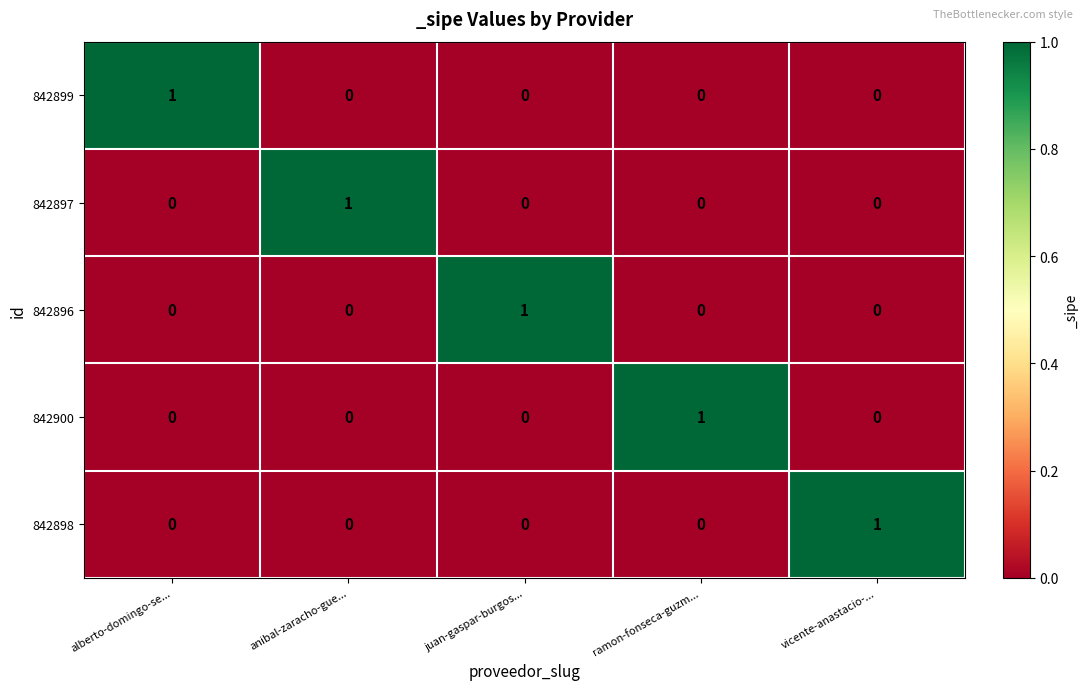

Reading left to right, list all the values displayed in this chart.

842899: alberto-domingo-se...=1	anibal-zaracho-gue...=0	juan-gaspar-burgos...=0	ramon-fonseca-guzm...=0	vicente-anastacio-...=0
842897: alberto-domingo-se...=0	anibal-zaracho-gue...=1	juan-gaspar-burgos...=0	ramon-fonseca-guzm...=0	vicente-anastacio-...=0
842896: alberto-domingo-se...=0	anibal-zaracho-gue...=0	juan-gaspar-burgos...=1	ramon-fonseca-guzm...=0	vicente-anastacio-...=0
842900: alberto-domingo-se...=0	anibal-zaracho-gue...=0	juan-gaspar-burgos...=0	ramon-fonseca-guzm...=1	vicente-anastacio-...=0
842898: alberto-domingo-se...=0	anibal-zaracho-gue...=0	juan-gaspar-burgos...=0	ramon-fonseca-guzm...=0	vicente-anastacio-...=1